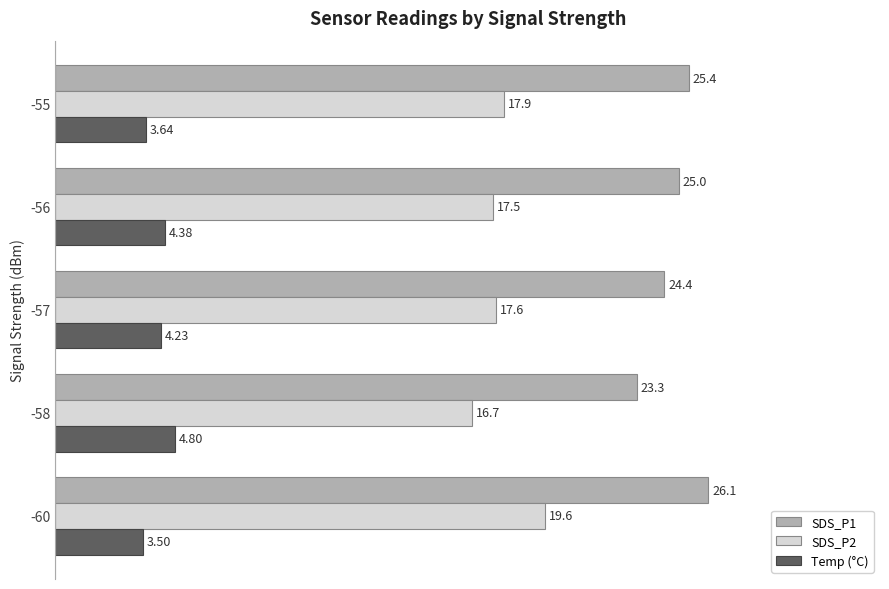

At which category is the sum across all series the highest?

-60